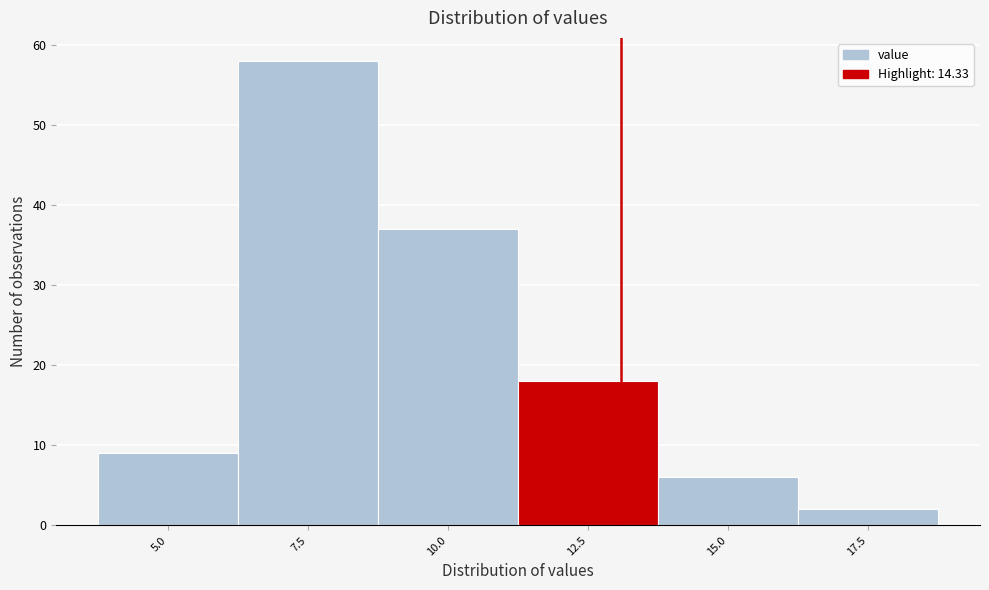

Reading right to left, list all the values displayed in this chart.

17.5=2	15.0=6	12.5=18	10.0=37	7.5=58	5.0=9